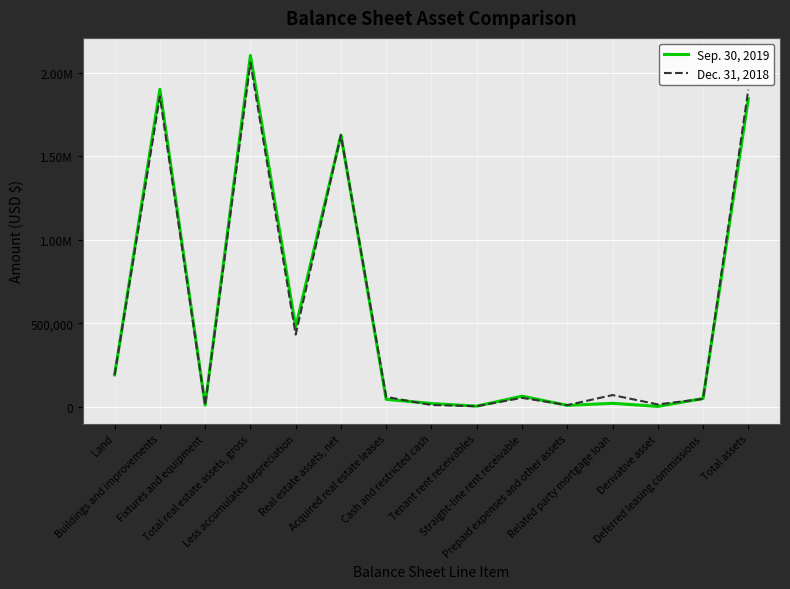

Is this an area chart (filled region under the line)?

No